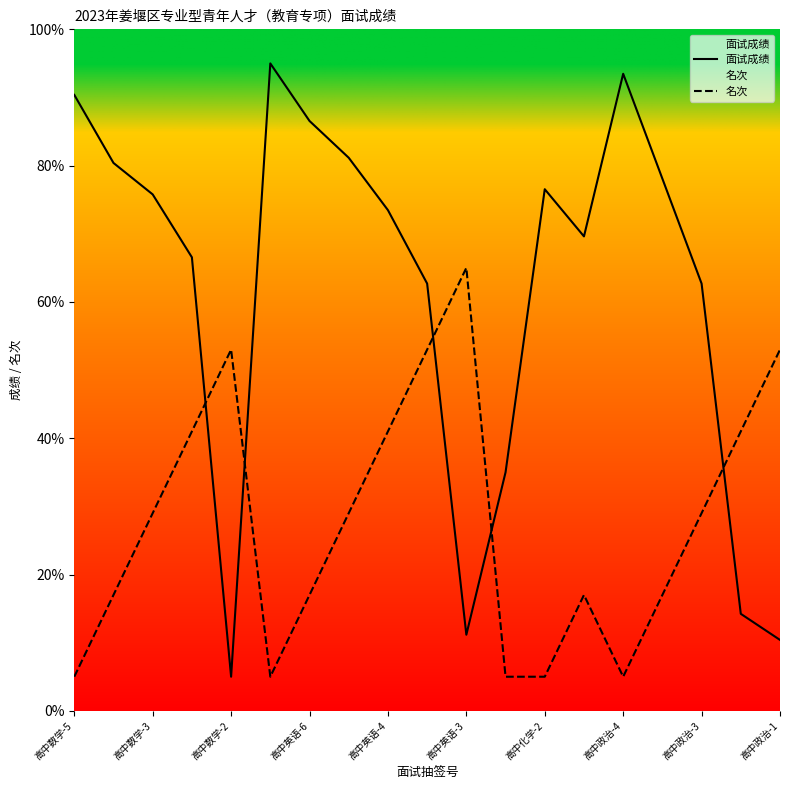

What is the difference between the maximum and minimum values in the 面试成绩 series?

90.0